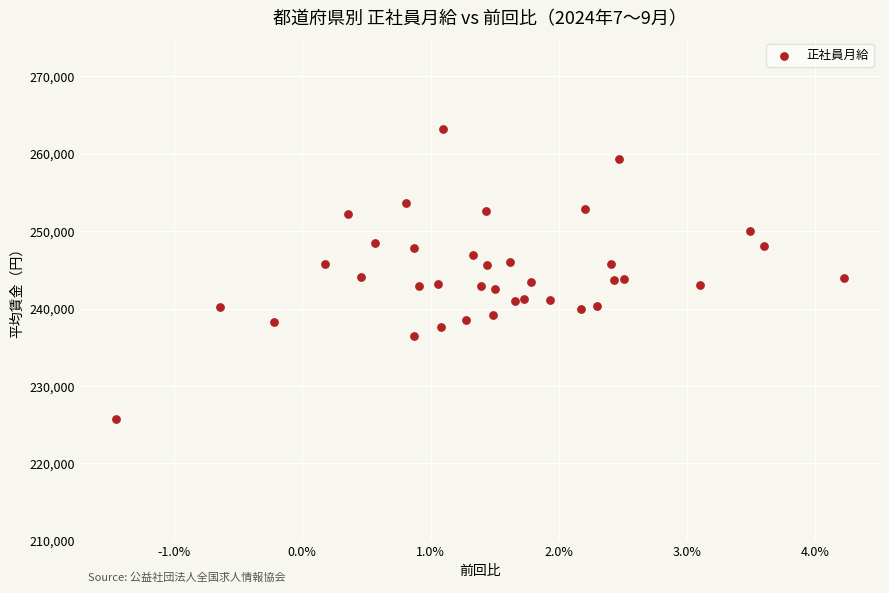

What is the range of Y values (max minus min)?

37540.1